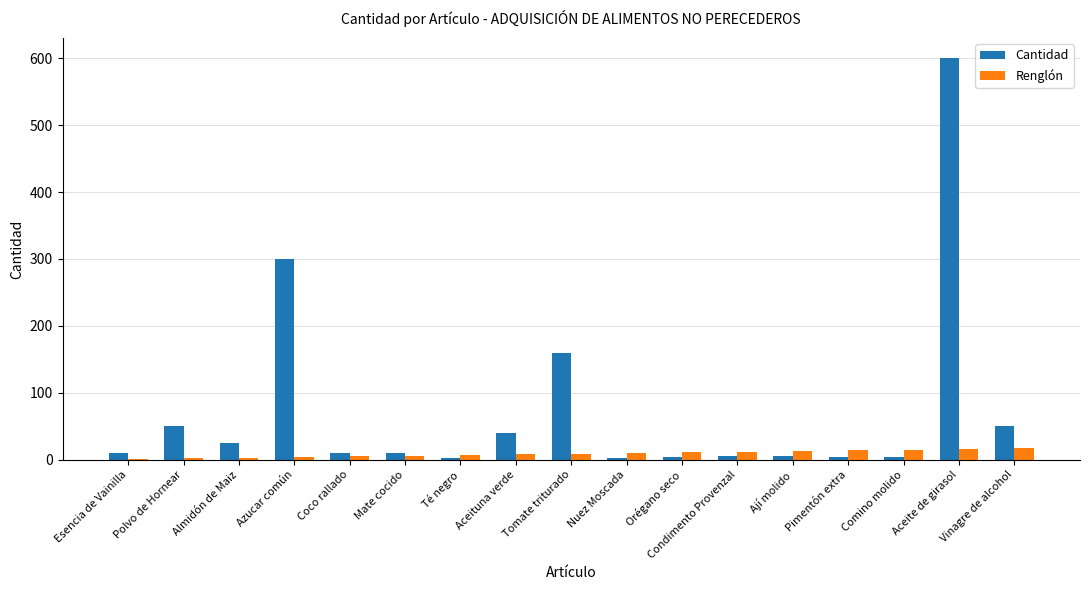

Is it true that Cantidad equals 50 at Polvo de Hornear?

True